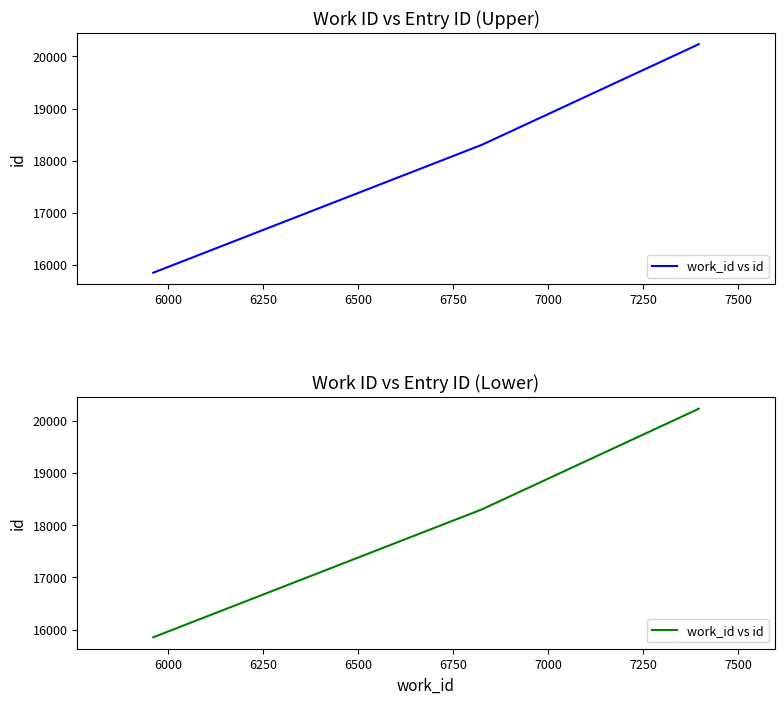

Between 6250 and 6000, which is larger?

6250